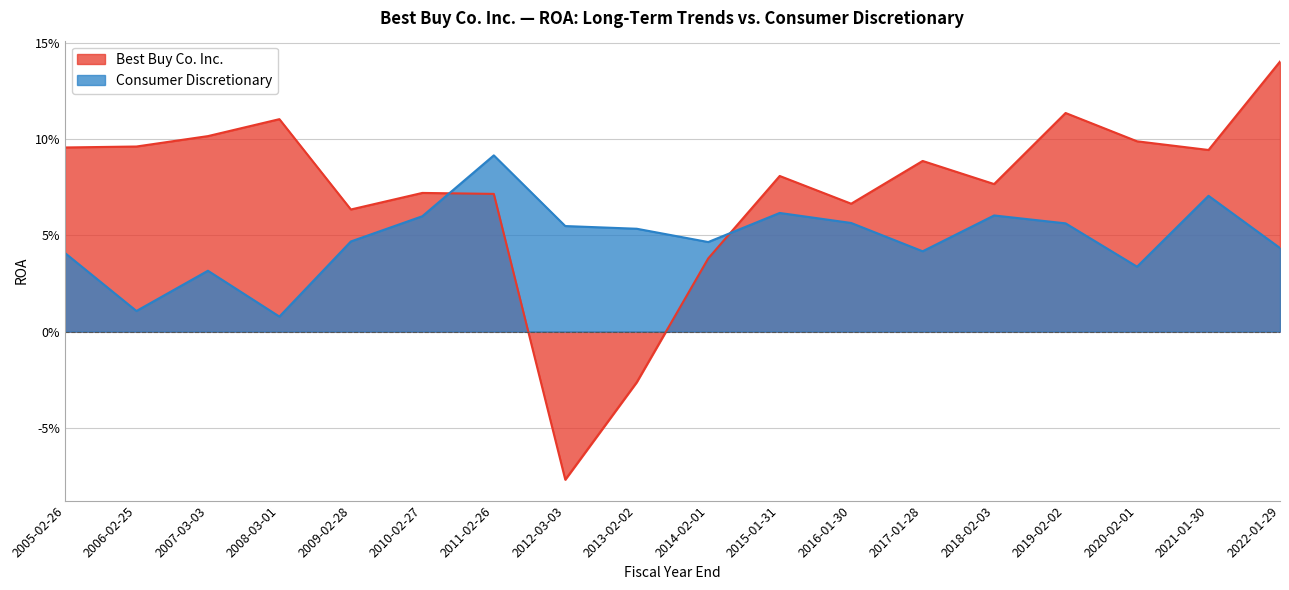

What is the difference between the maximum and minimum values in the Best Buy Co. Inc. series?

0.2